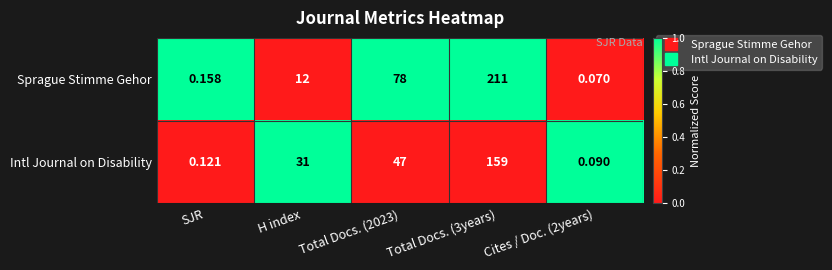

Is the value of Intl Journal on Disability at H index greater than the value of Sprague Stimme Gehor at H index?

Yes